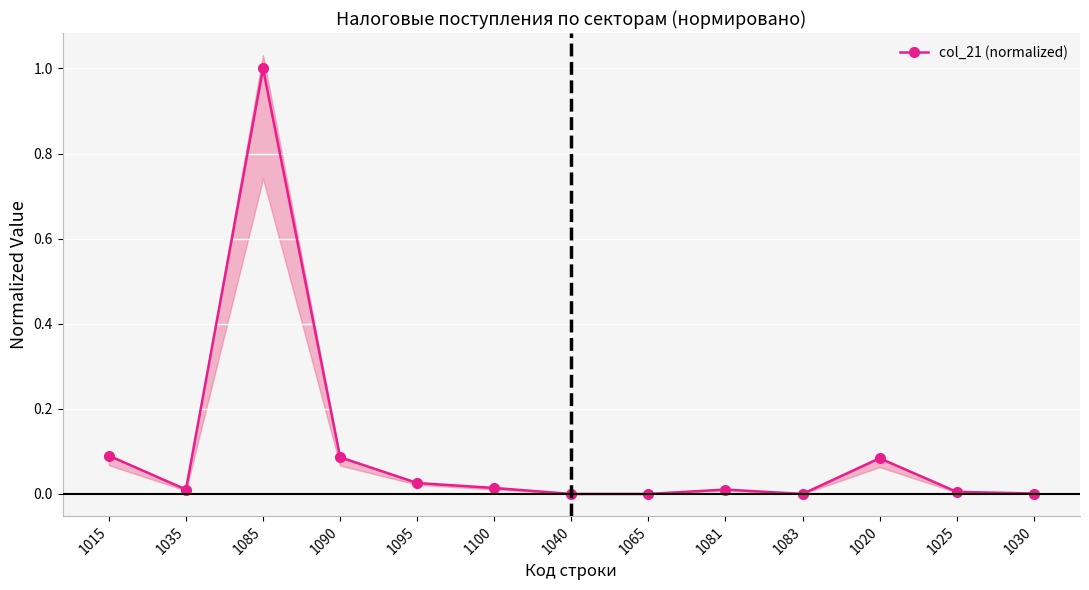

What position from the left is 1095?

5